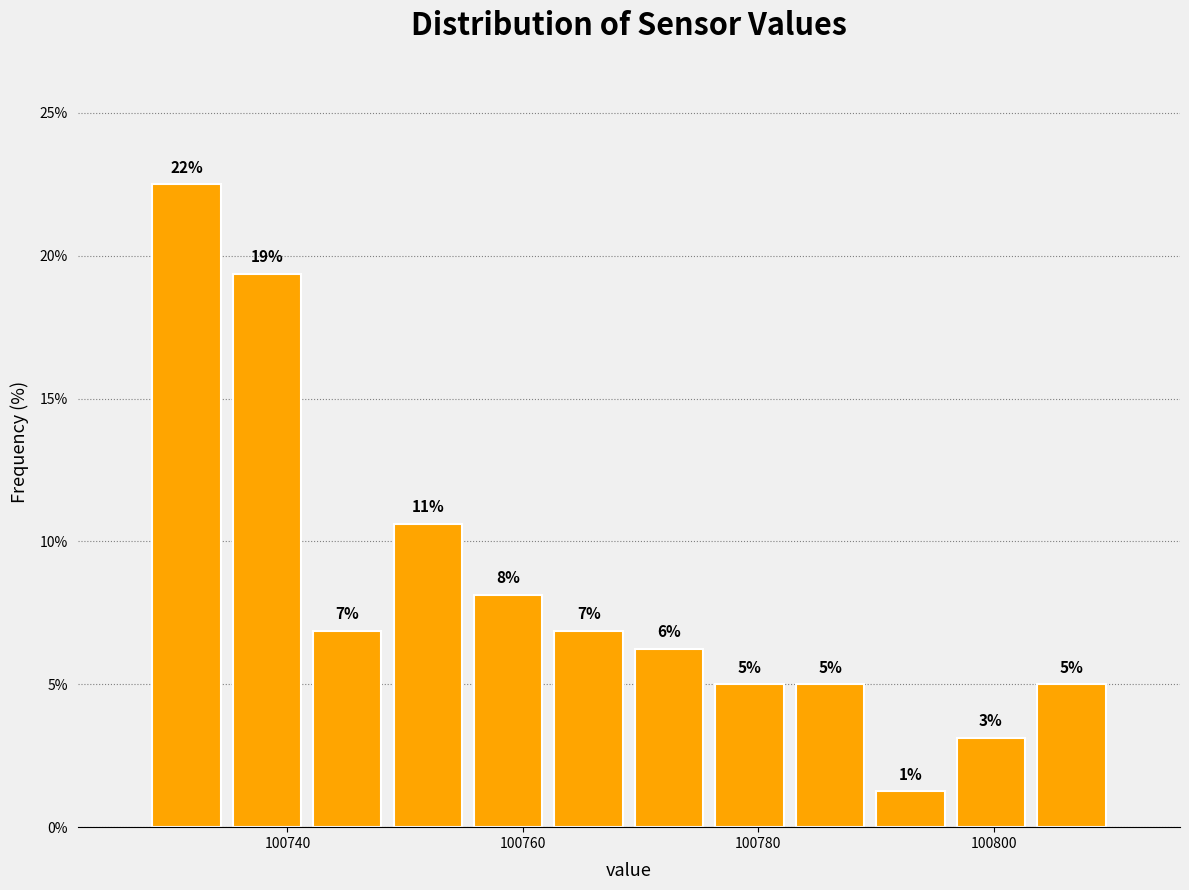

Around what value on the x-axis is the tallest bar? Give the approximate position of its centre, as read against the axis.

100732